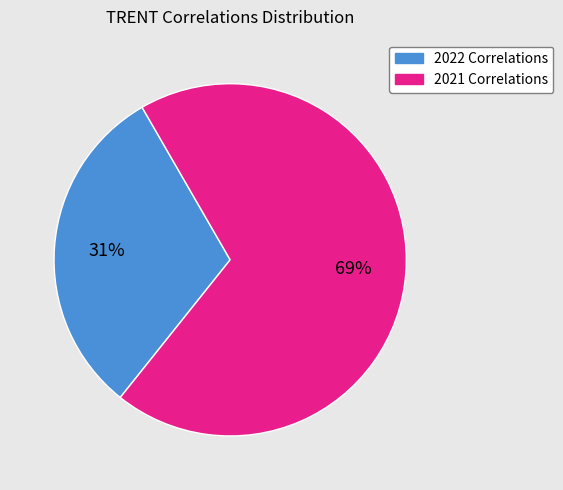

To the nearest percent, what is the difference between the largest and smallest slice percentages?

38%